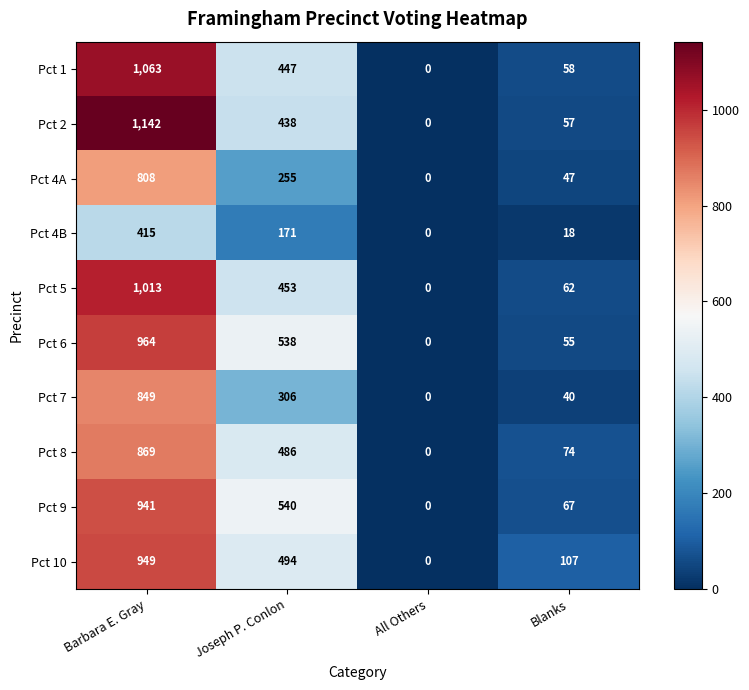

Which series changed the most between Barbara E. Gray and Joseph P. Conlon?

Pct 2